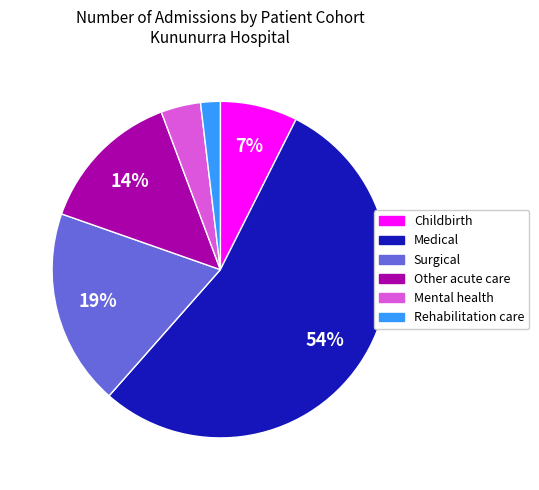

Is there any slice that represents more than half of the pie?

Yes